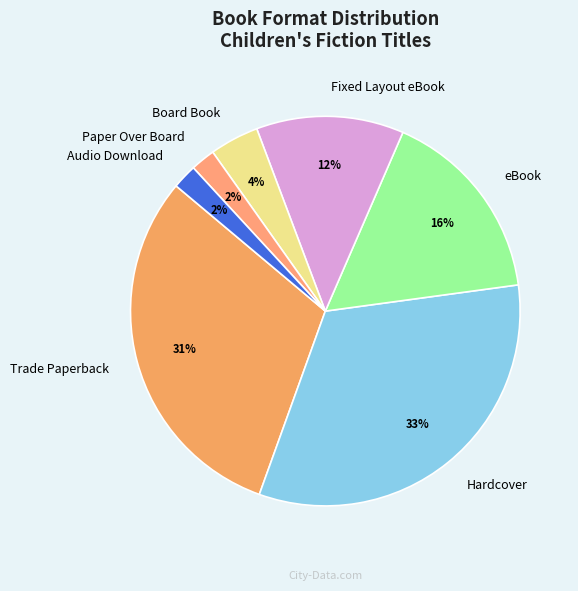

To the nearest percent, what is the difference between the Board Book and Paper Over Board slice percentages?

2%